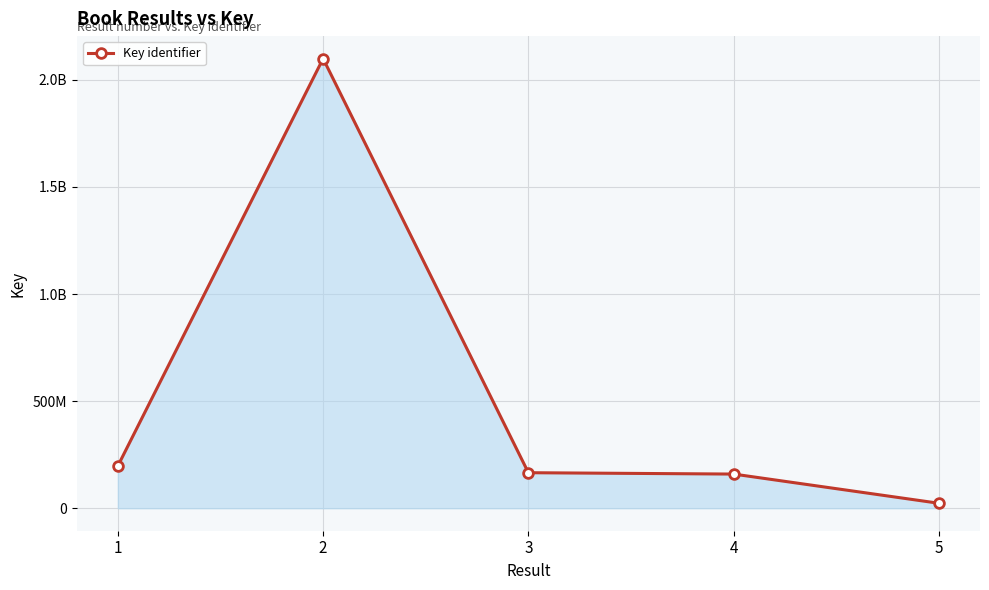

How many data points are less than 165903850?

2